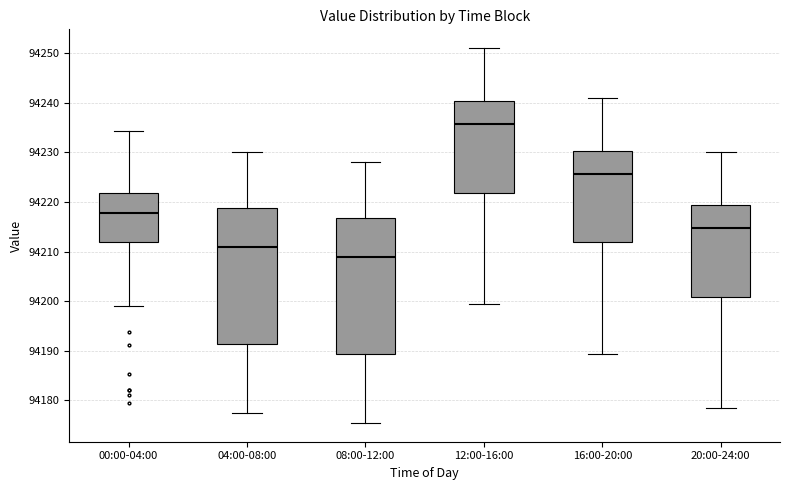

Which box's median line is the highest?

12:00-16:00